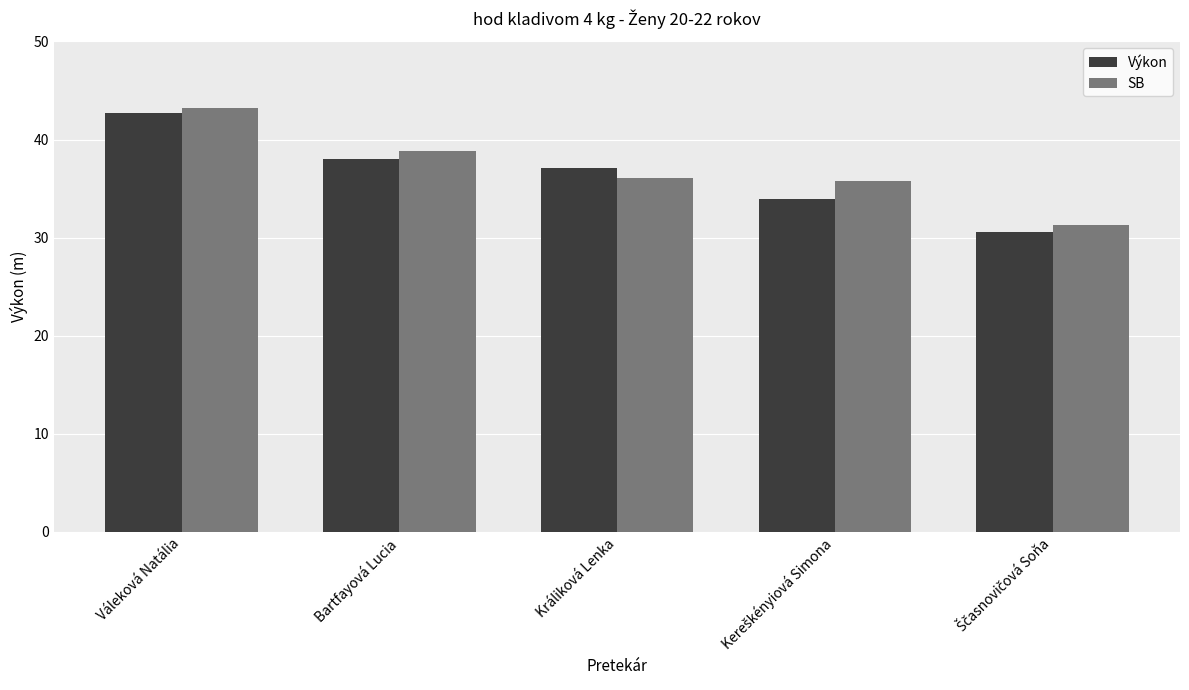

The SB series shows 75.3 at Váleková Natália. True or false?

False